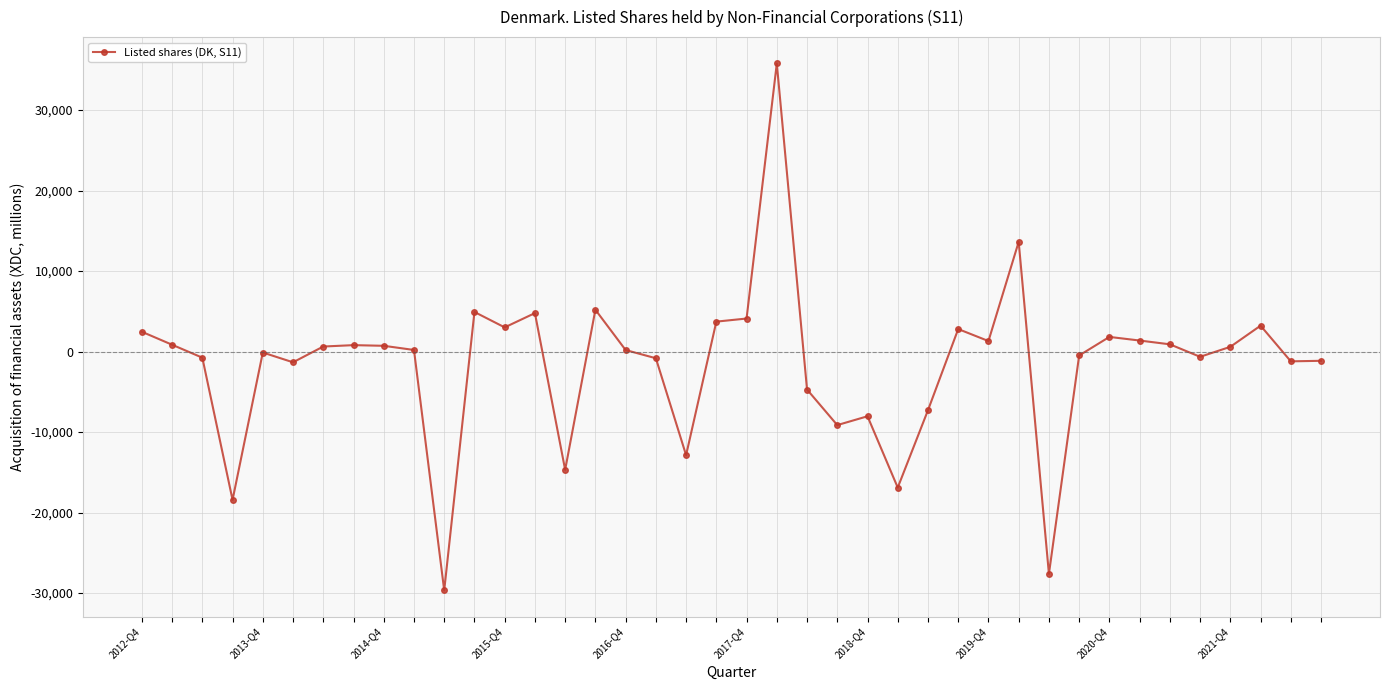

How many lines are shown in the chart?

1